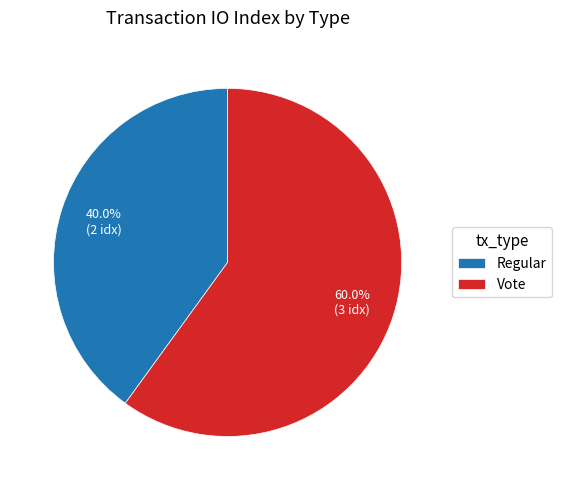

Is it true that Regular is 40% of the pie?

True